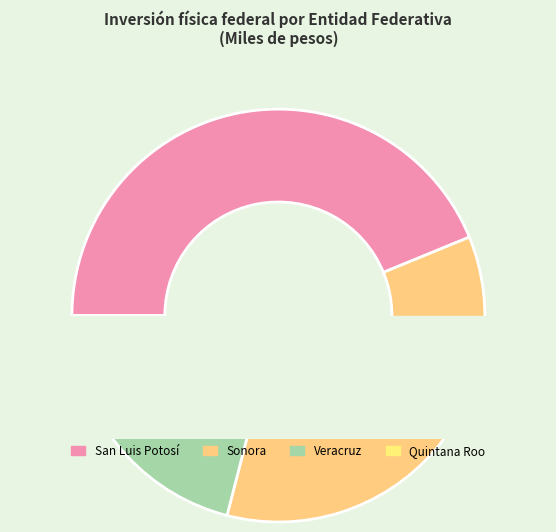

Is it true that Sonora is 27% of the pie?

False